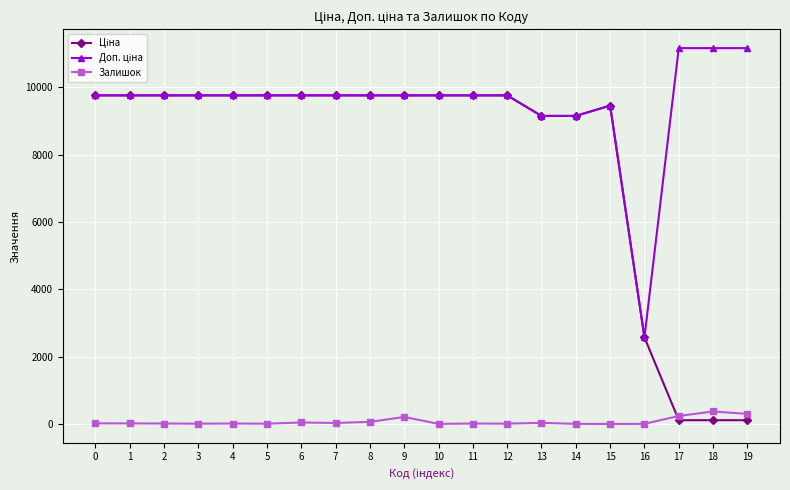

What is the maximum value shown in the chart?

11169.0